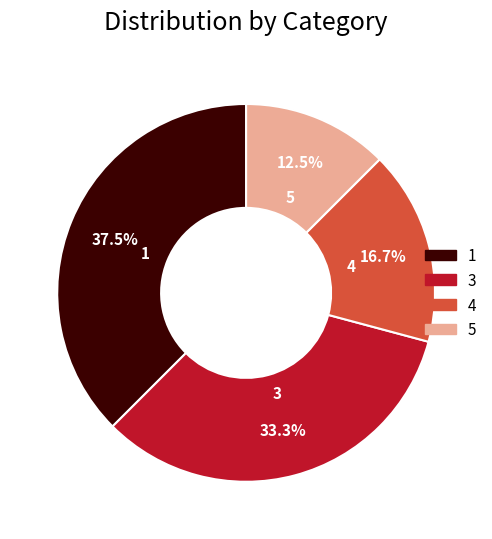

Does any single category account for the majority?

No